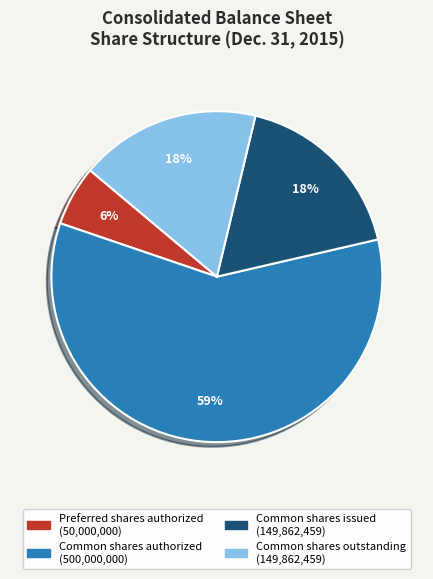

To the nearest percent, what is the average slice percentage?

25%